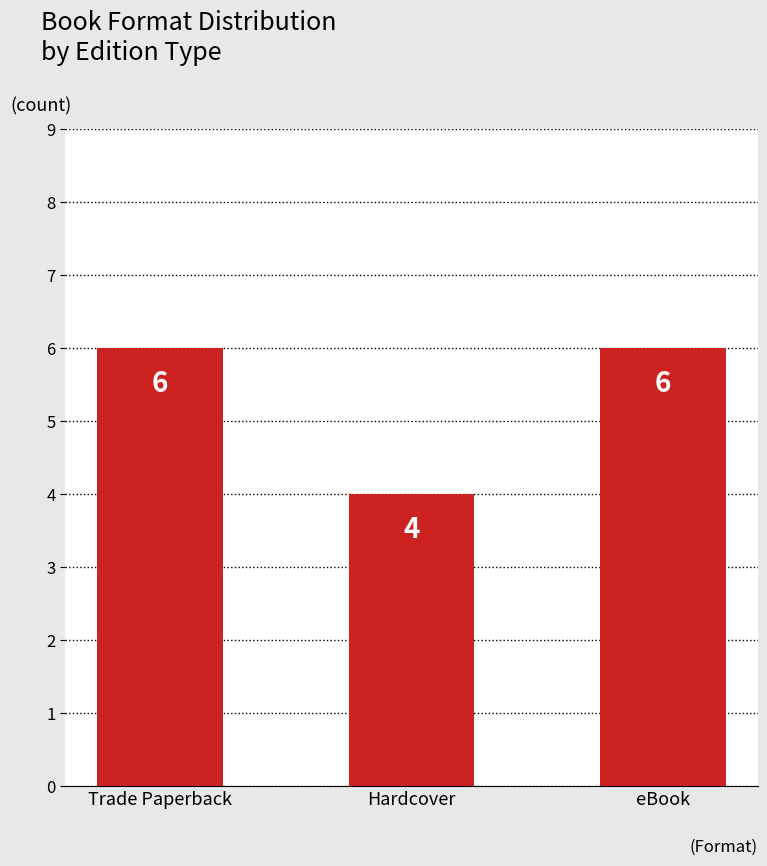

Count the values in the range 4 to 6.

3